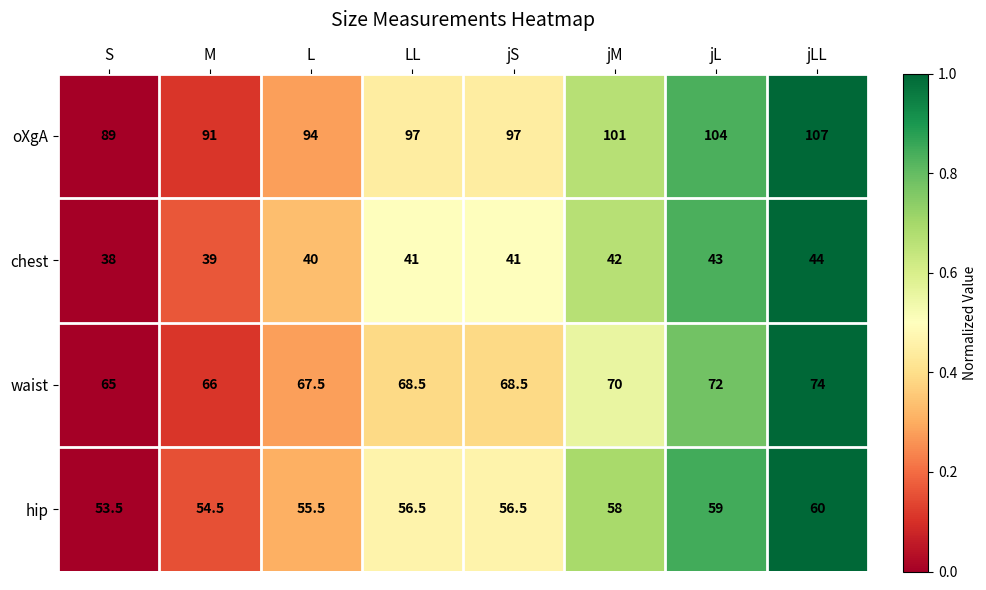

What is the difference between the highest and lowest values at jS?

56.0